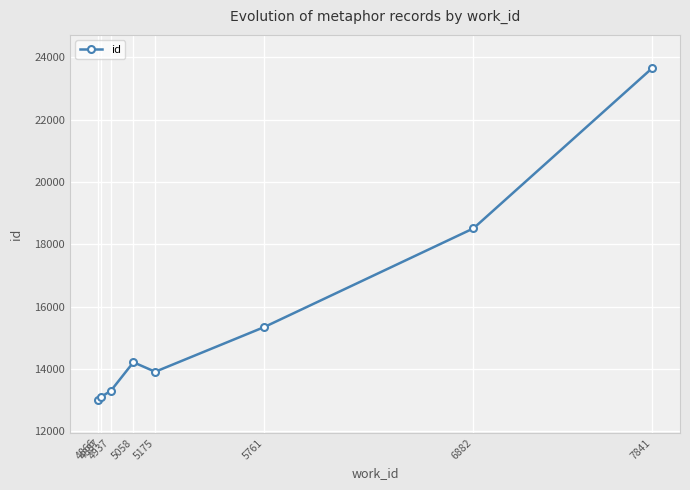

What is the smallest value displayed?

13012